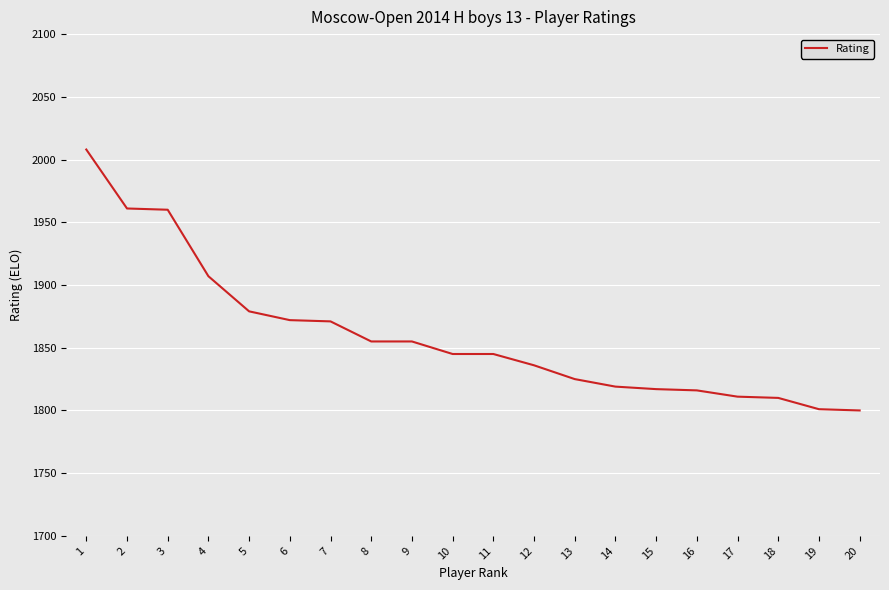

At which label is the value closest to 1904?

4